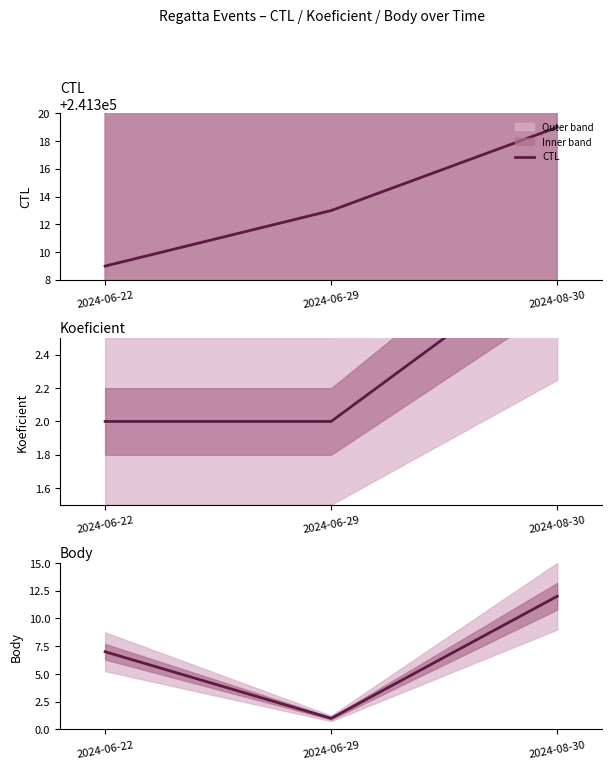

Which label corresponds to the largest value in the chart?

2024-08-30